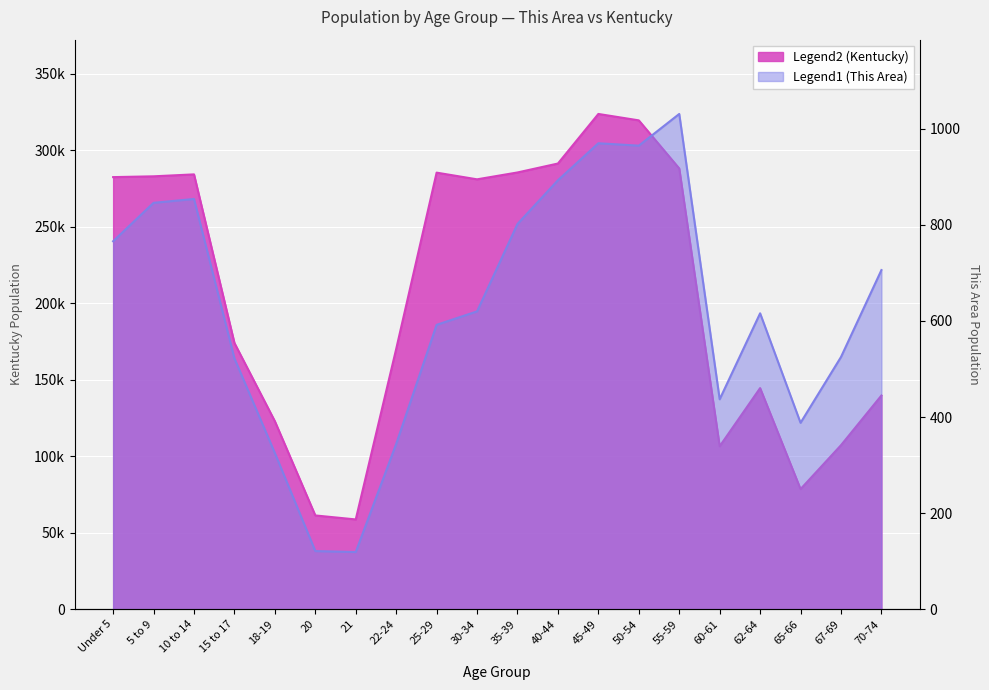

How many data points in This Area are less than 620?

10